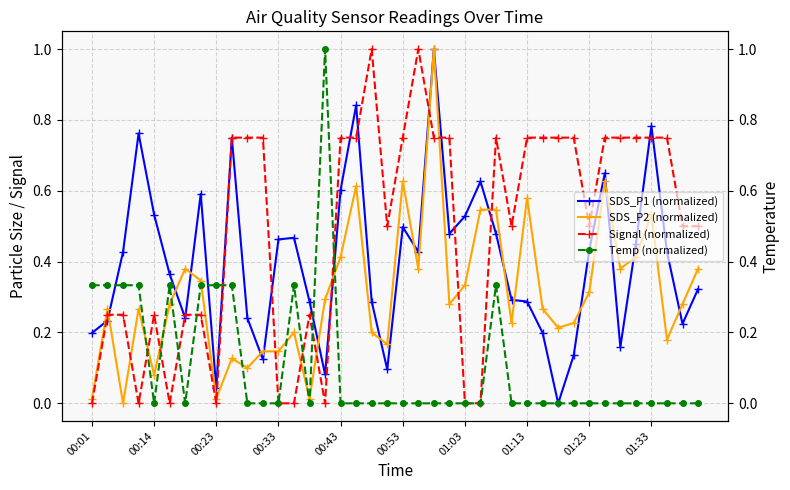

What is the maximum value for Signal (normalized)?

1.0